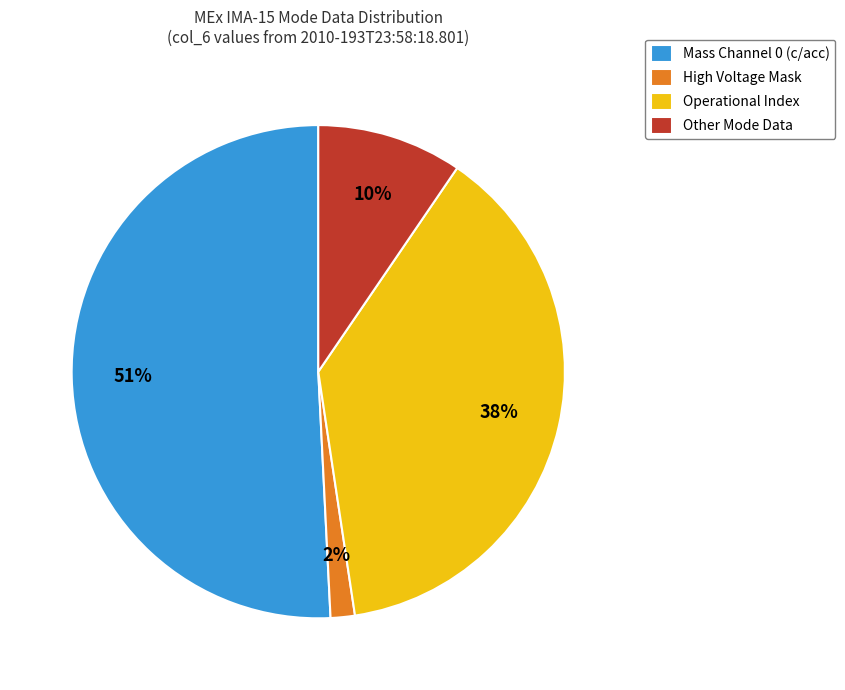

How many segments does this pie chart have?

4